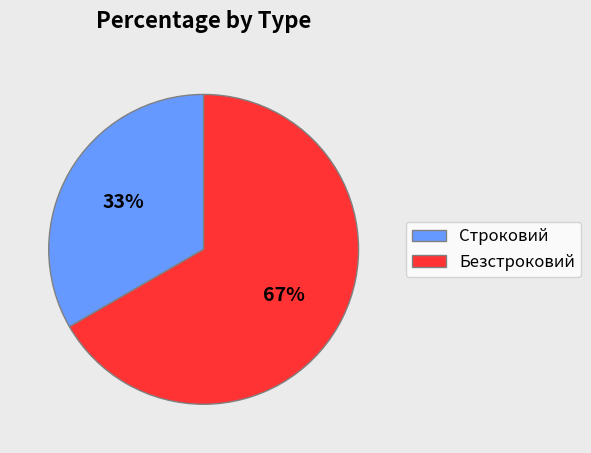

How many segments does this pie chart have?

2